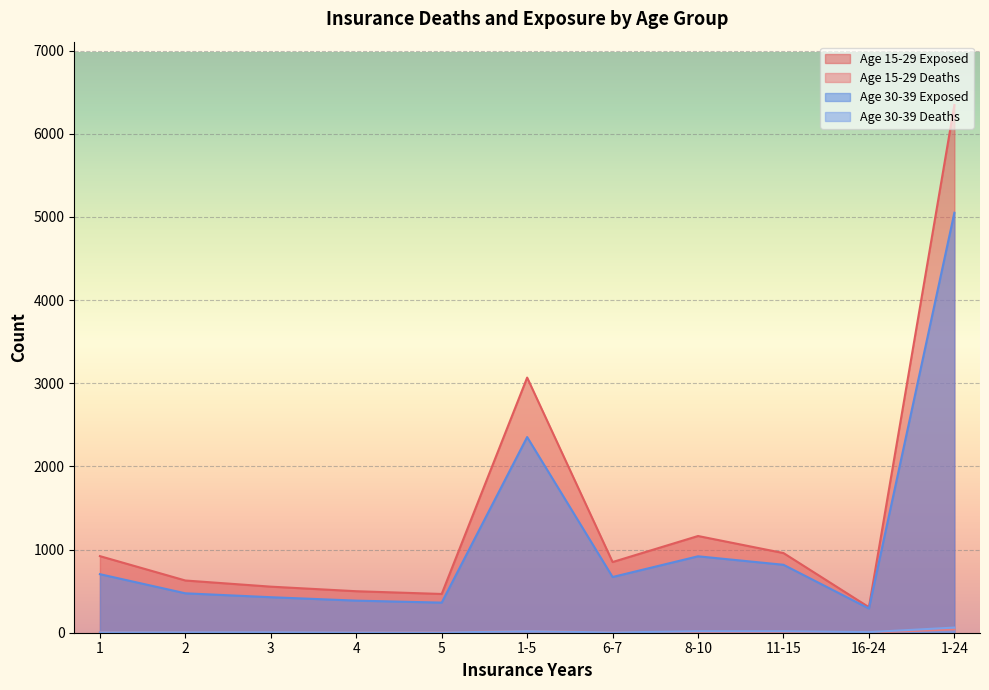

What is the average value of the Age 30-39 Exposed series?

1132